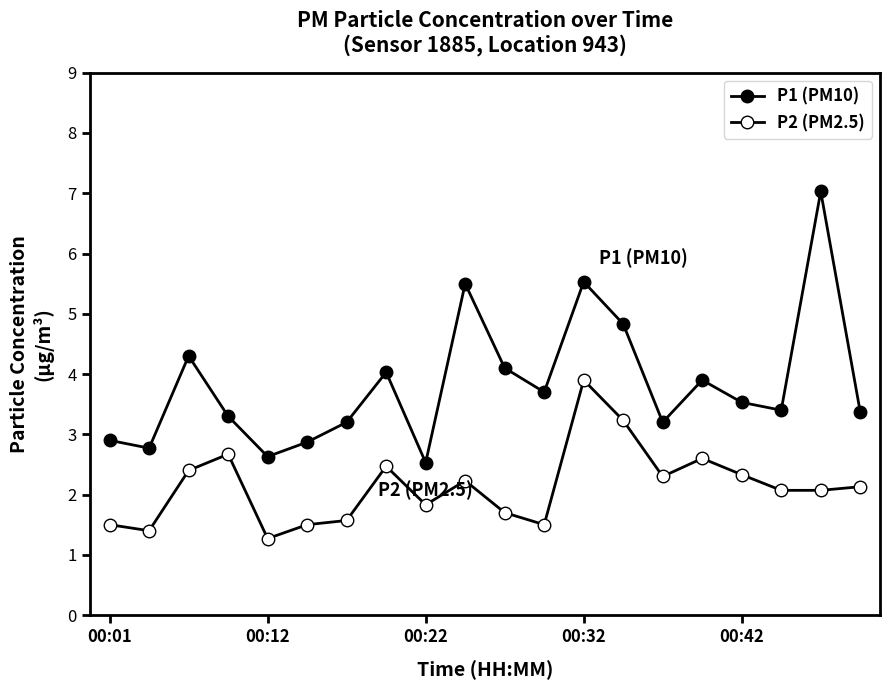

What is the highest value of the P1 (PM10) series?

7.0